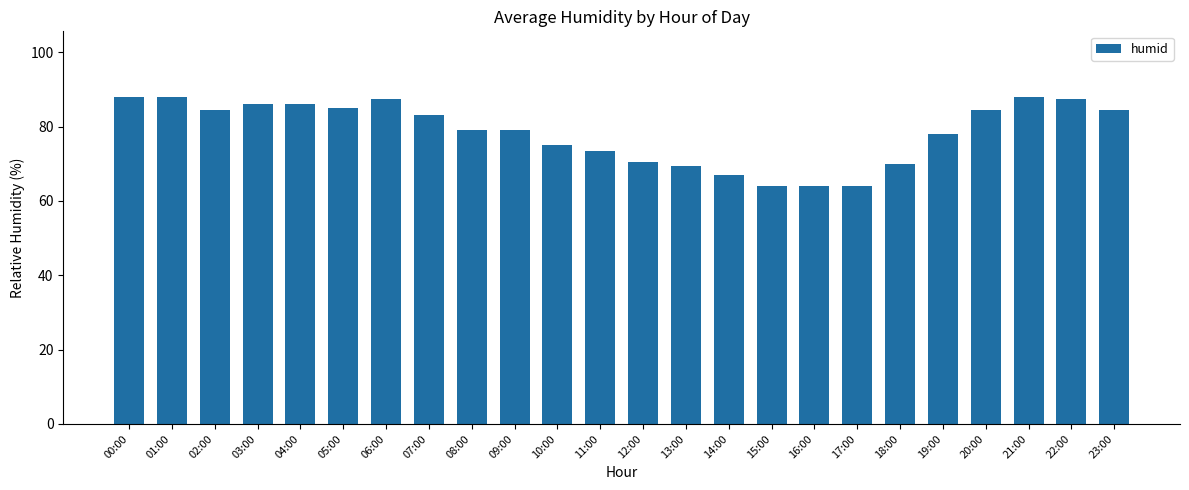

What is the value of the 24th bar from the left?

84.5